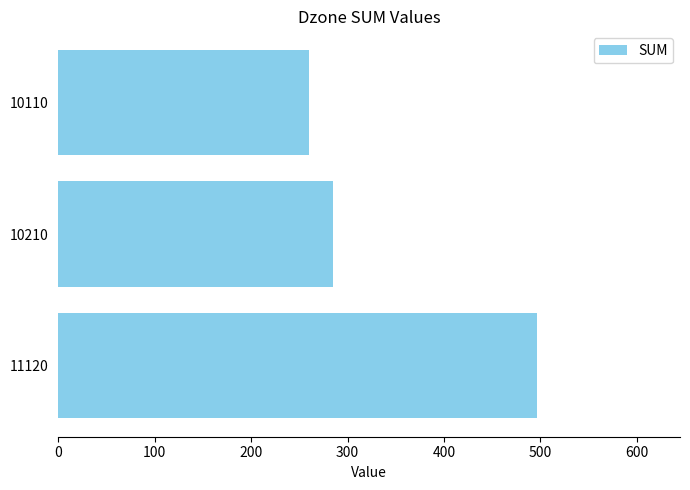

How many values are below 285?

1